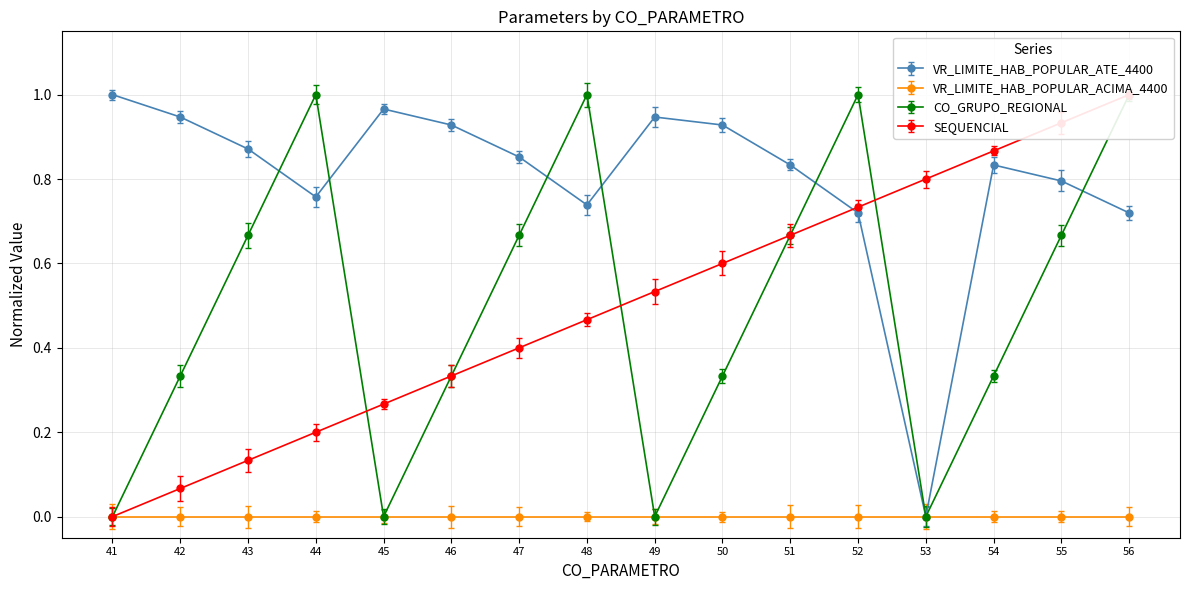

Is it true that CO_GRUPO_REGIONAL equals 0.0 at 45?

True